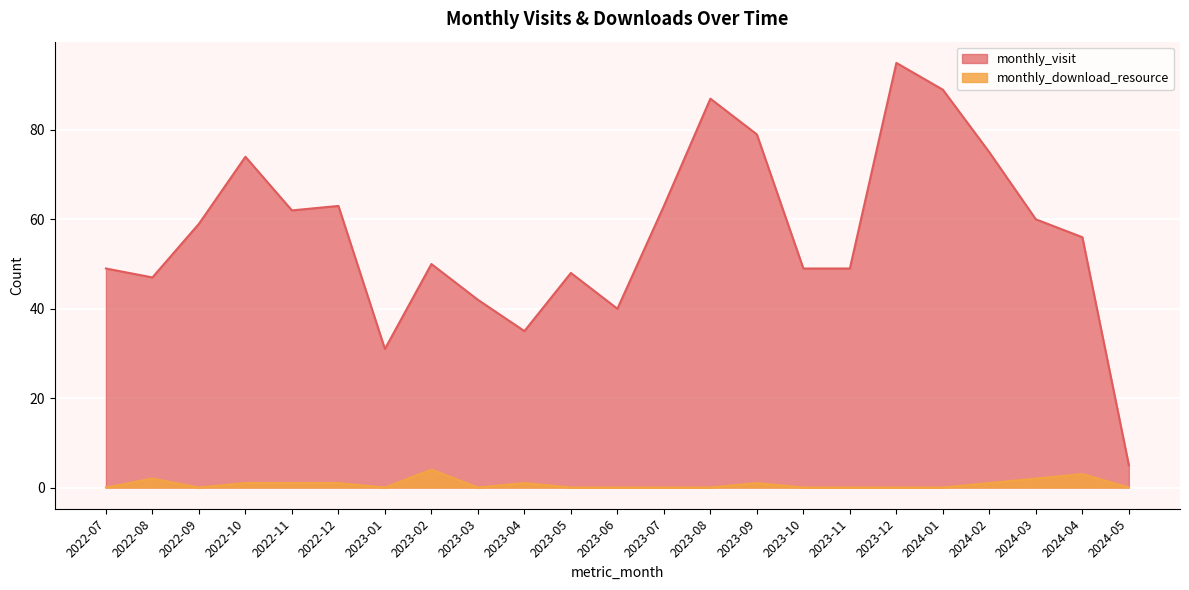

How many lines are shown in the chart?

2